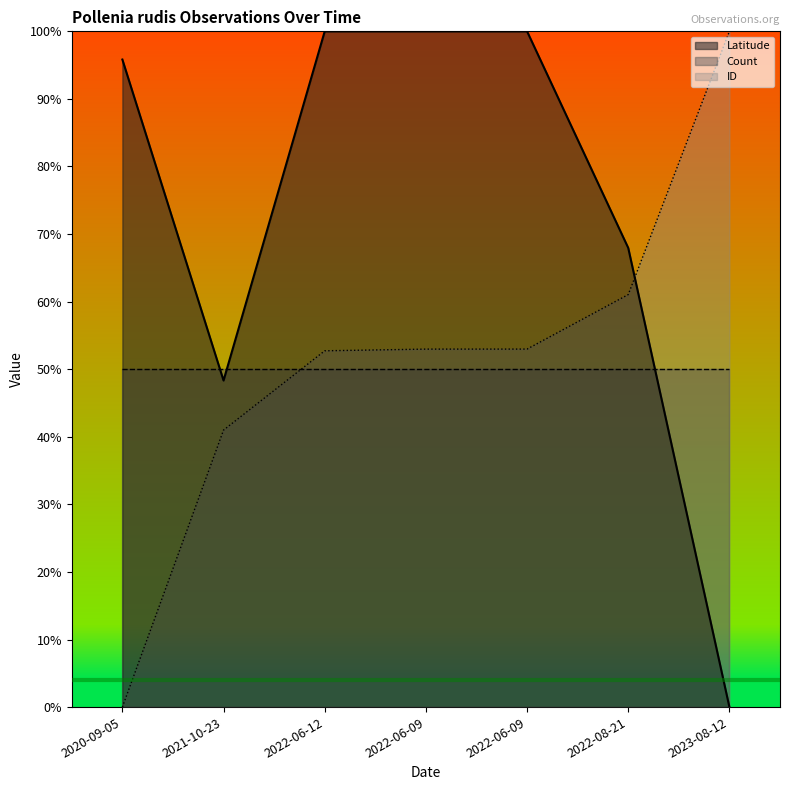

What is the difference between the second highest and second lowest values in the ID series?

20.1